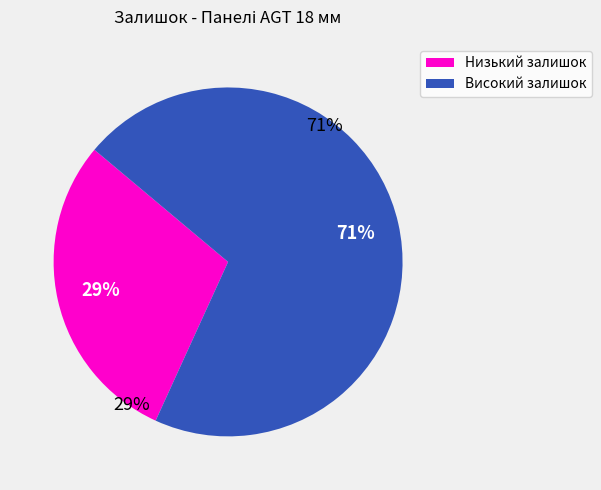

Does 280762039 represent more than half of the total?

No